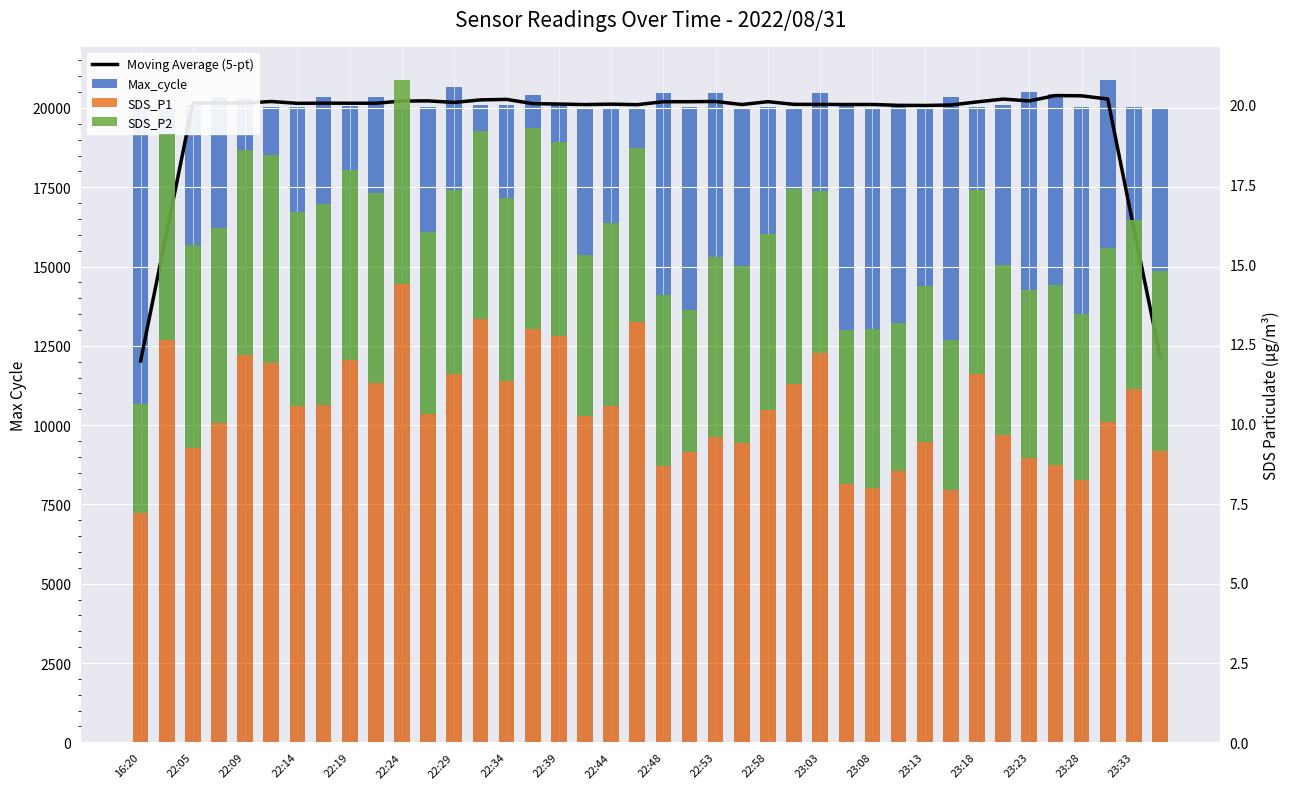

Rank the categories by Moving Average (5-pt) value from highest to lowest.

35, 36, 37, 33, 23:08, 23:03, 22:53, 34, 22:48, 22, 22:24, 24, 21, 20, 32, 22:58, 22:19, 22:14, 22:09, 22:34, 22:44, 22:39, 22:29, 23:13, 23:18, 23:28, 25, 26, 28, 23, 27, 23:23, 23:33, 31, 29, 30, 38, 22:05, 39, 16:20